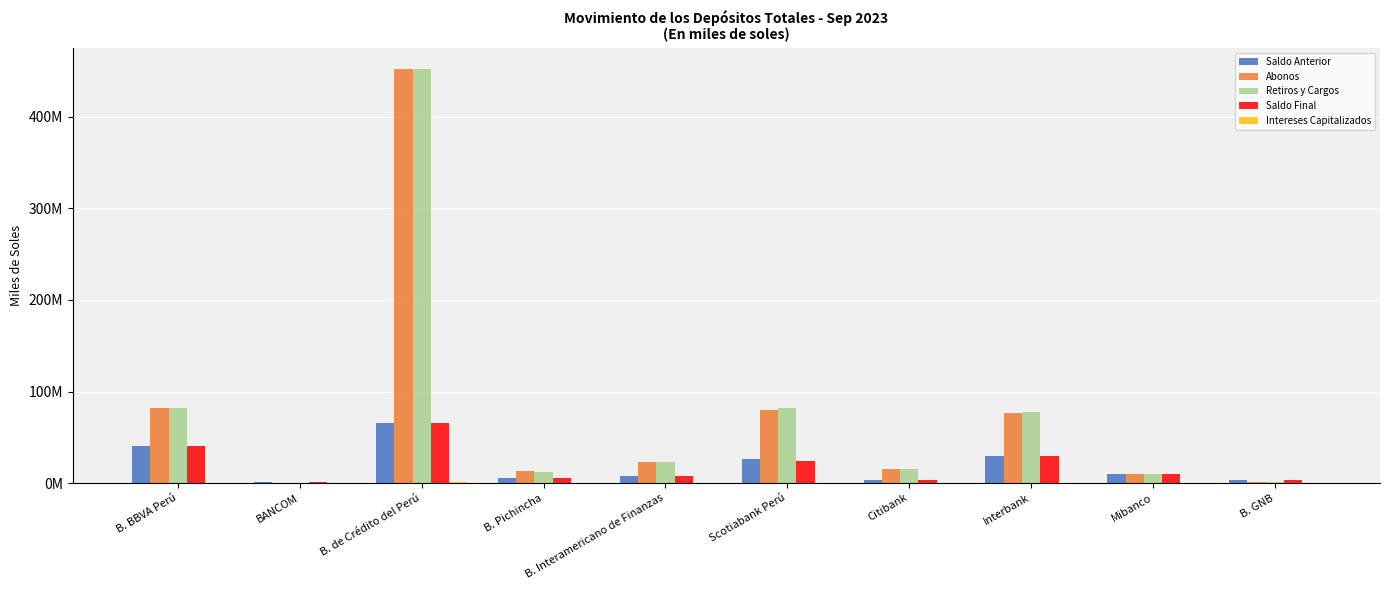

Does the chart contain stacked bars?

No